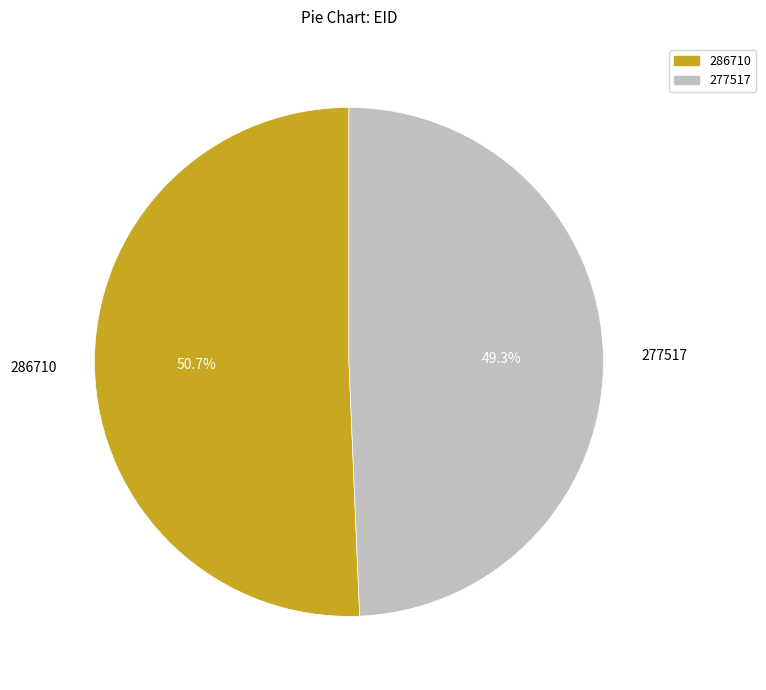

Is it true that 286710 is 51% of the pie?

True